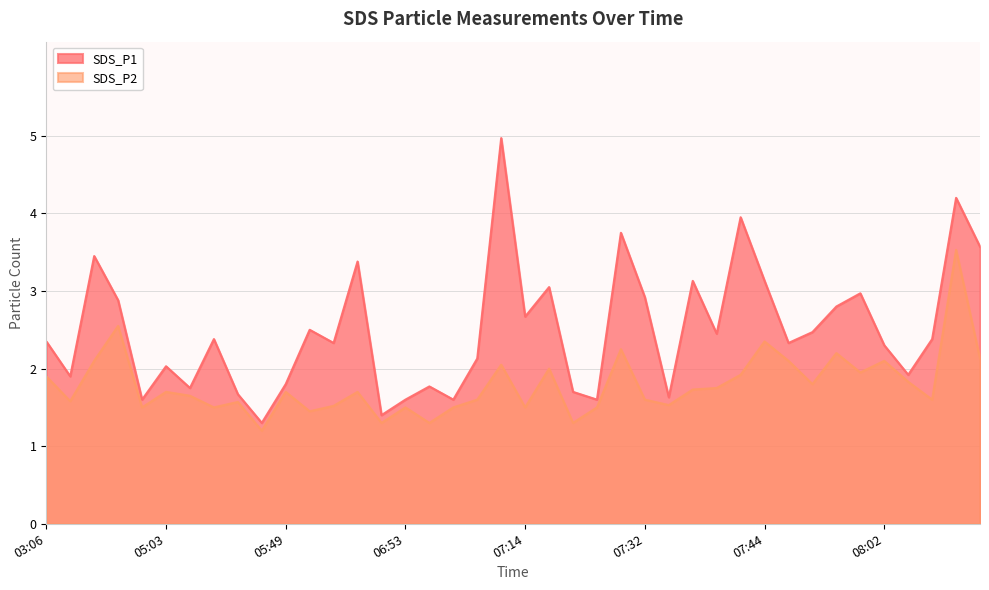

Is it true that SDS_P1 equals 1.8 at 05:14?

True